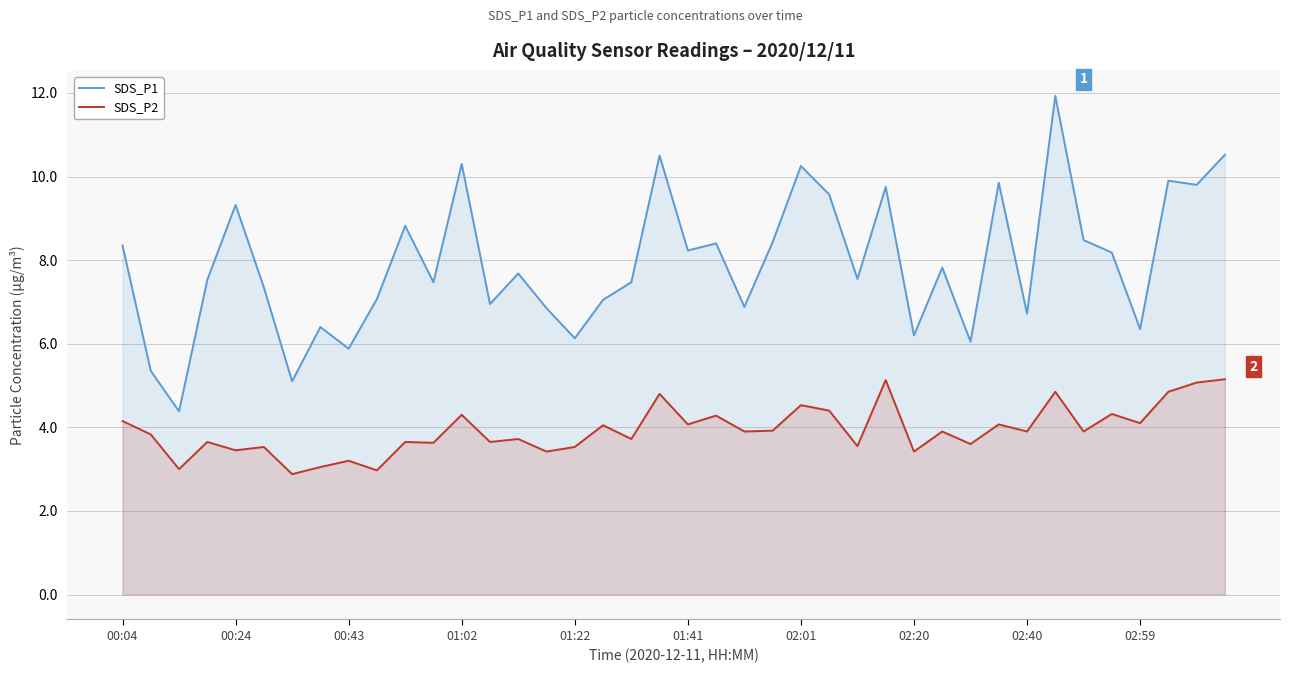

What is the approximate value of SDS_P2 at 00:04?

4.2